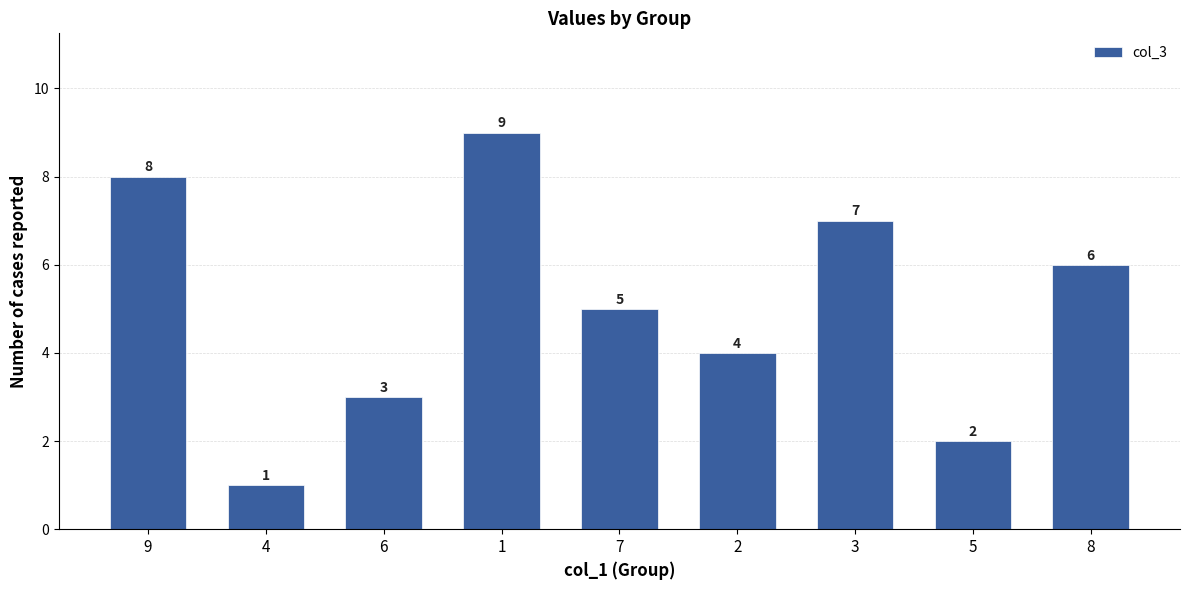

Rank the categories by value from lowest to highest.

4, 5, 6, 2, 7, 8, 3, 9, 1